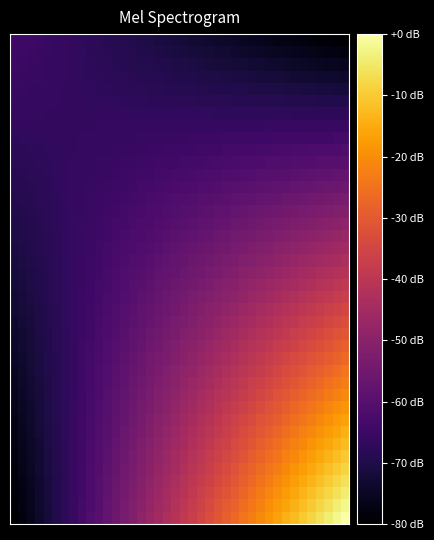

At which category is the sum across all series the highest?

39